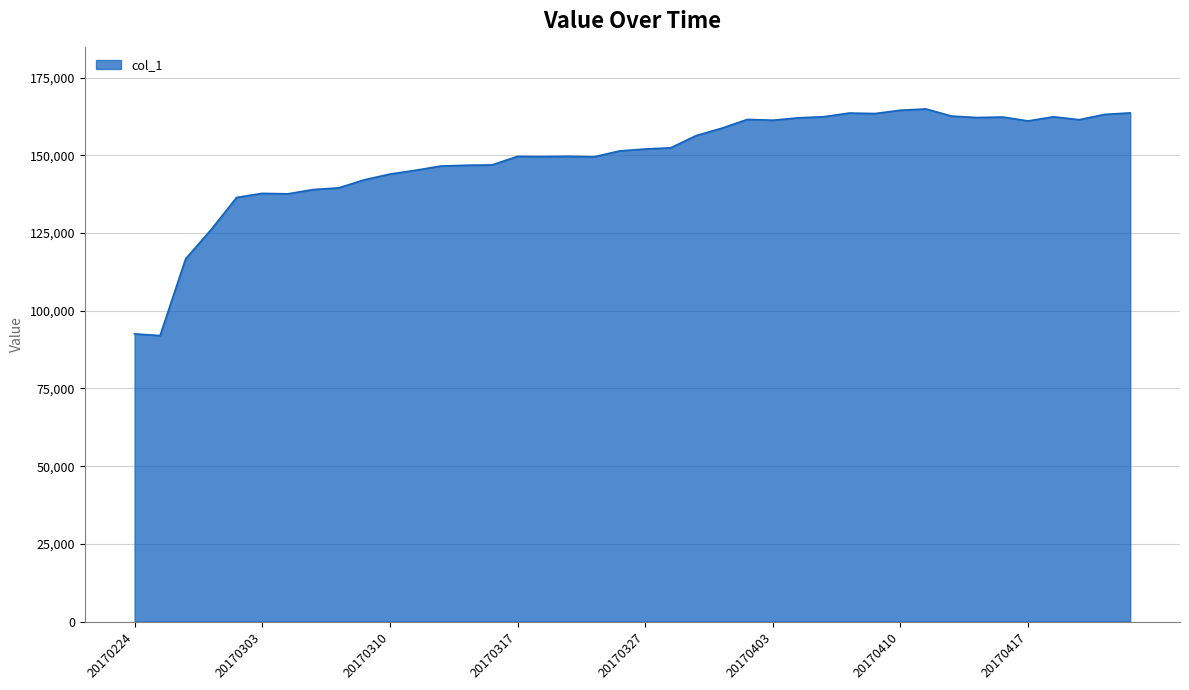

What is the greatest value displayed?

164901